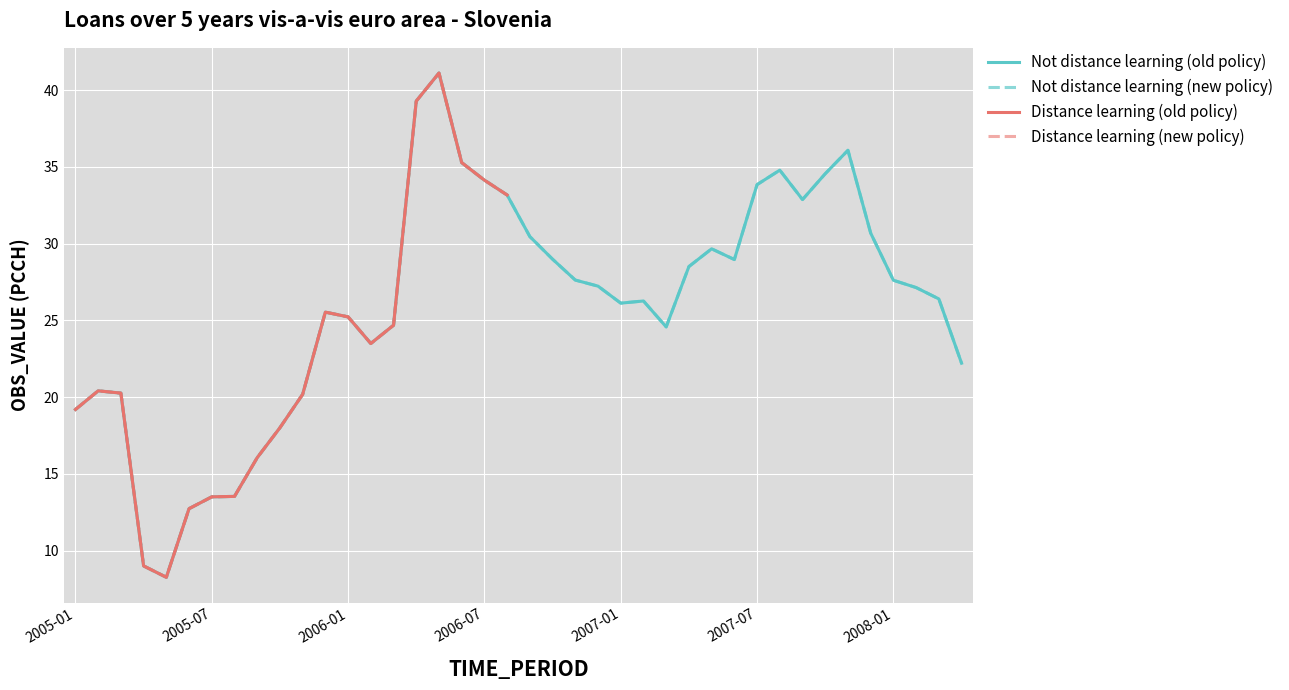

What is the approximate value at 2006-09?

30.5